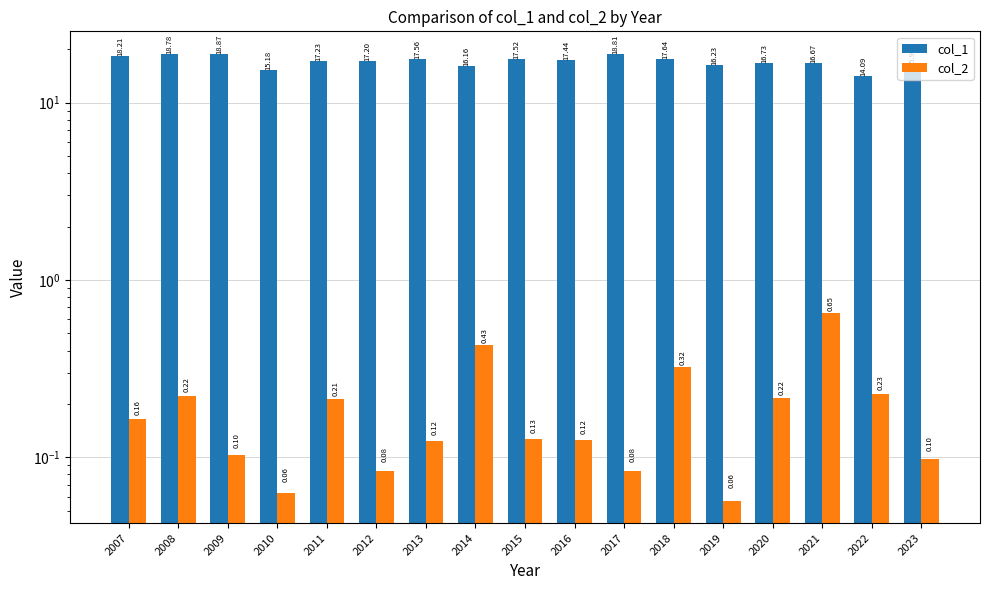

Reading left to right, extract all data points from this chart.

col_1: 2007=18.2	2008=18.8	2009=18.9	2010=15.2	2011=17.2	2012=17.2	2013=17.6	2014=16.2	2015=17.5	2016=17.4	2017=18.8	2018=17.6	2019=16.2	2020=16.7	2021=16.7	2022=14.1	2023=16.0
col_2: 2007=0.2	2008=0.2	2009=0.1	2010=0.1	2011=0.2	2012=0.1	2013=0.1	2014=0.4	2015=0.1	2016=0.1	2017=0.1	2018=0.3	2019=0.1	2020=0.2	2021=0.7	2022=0.2	2023=0.1